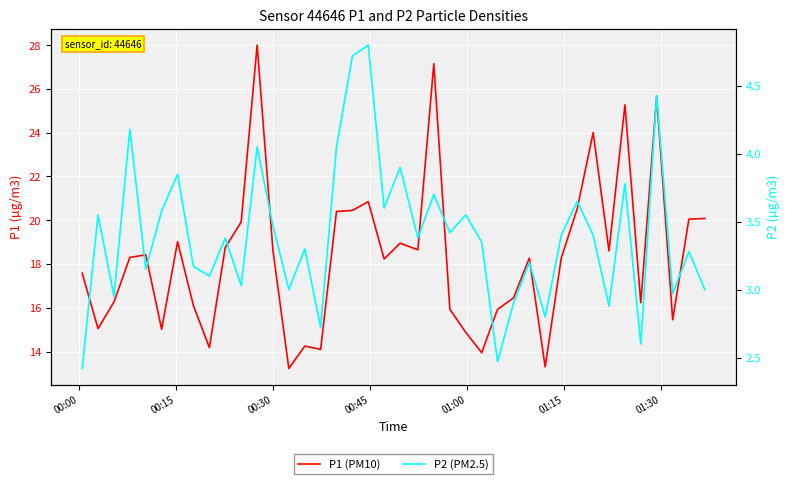

What are all the series names shown in the legend?

P1 (PM10), P2 (PM2.5)